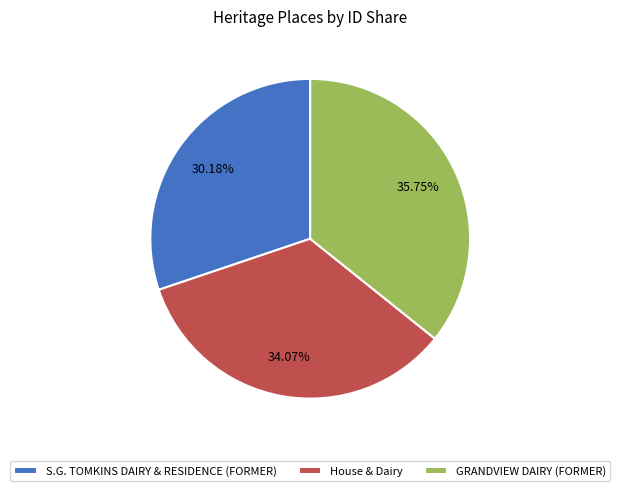

Is it true that S.G. TOMKINS DAIRY & RESIDENCE (FORMER) is 36% of the pie?

False